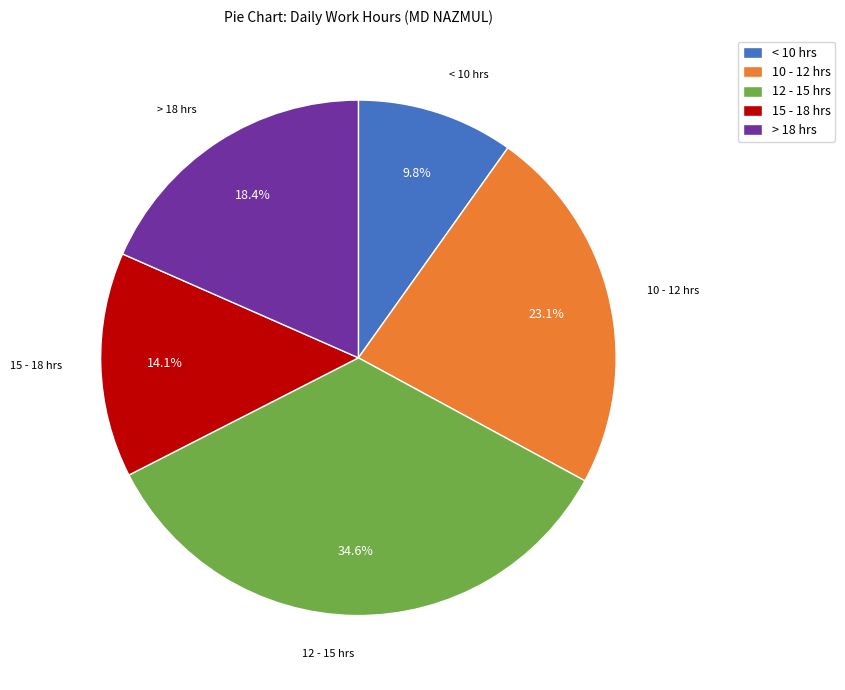

Which slice is the largest?

12 - 15 hrs